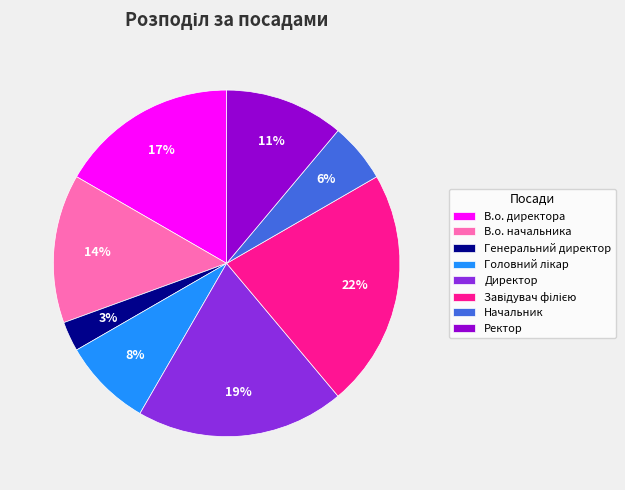

Is there any slice that represents more than half of the pie?

No